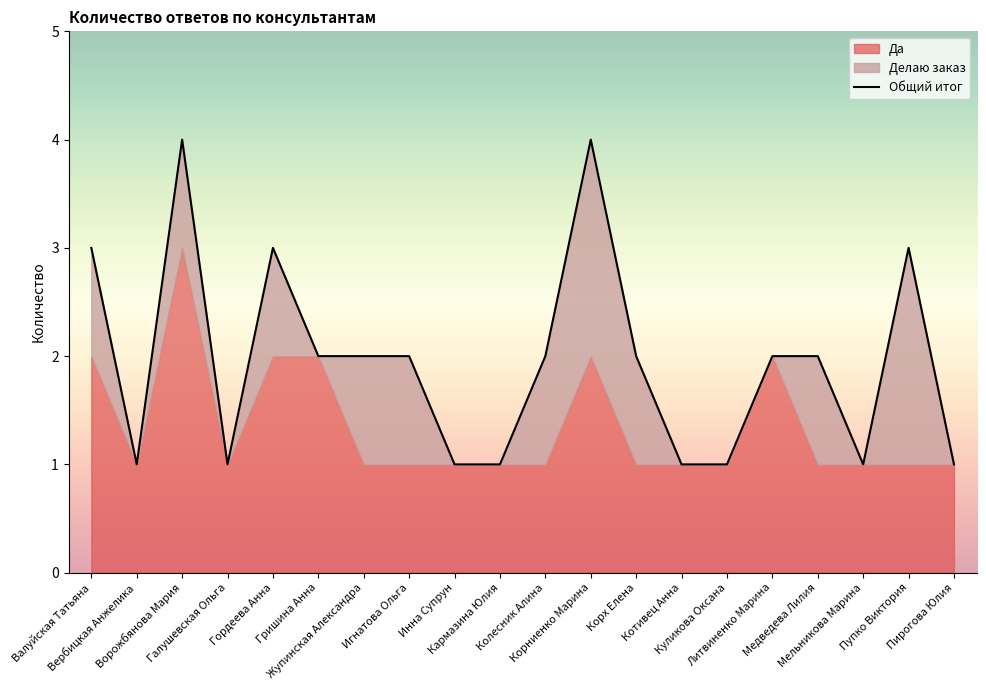

Is it true that the value at Валуйская Татьяна is 3?

True